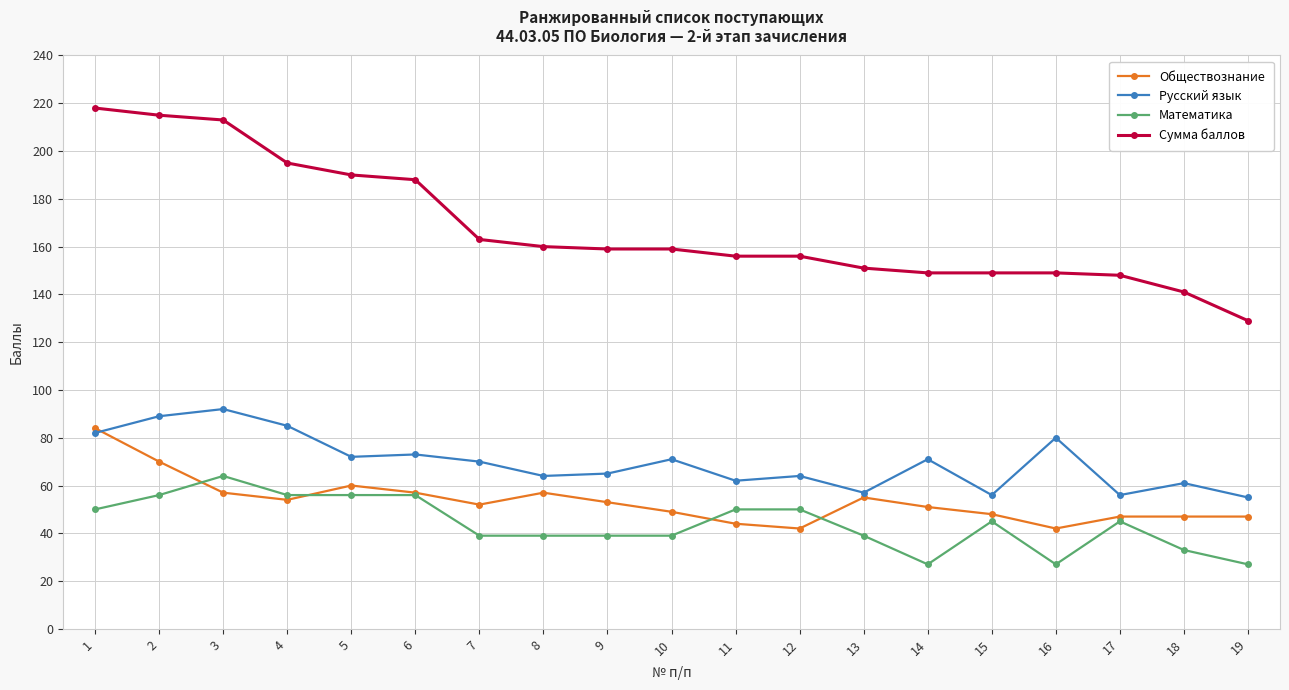

Reading right to left, list all the values displayed in this chart.

Обществознание: 47	47	47	42	48	51	55	42	44	49	53	57	52	57	60	54	57	70	84
Русский язык: 55	61	56	80	56	71	57	64	62	71	65	64	70	73	72	85	92	89	82
Математика: 27	33	45	27	45	27	39	50	50	39	39	39	39	56	56	56	64	56	50
Сумма баллов: 129	141	148	149	149	149	151	156	156	159	159	160	163	188	190	195	213	215	218